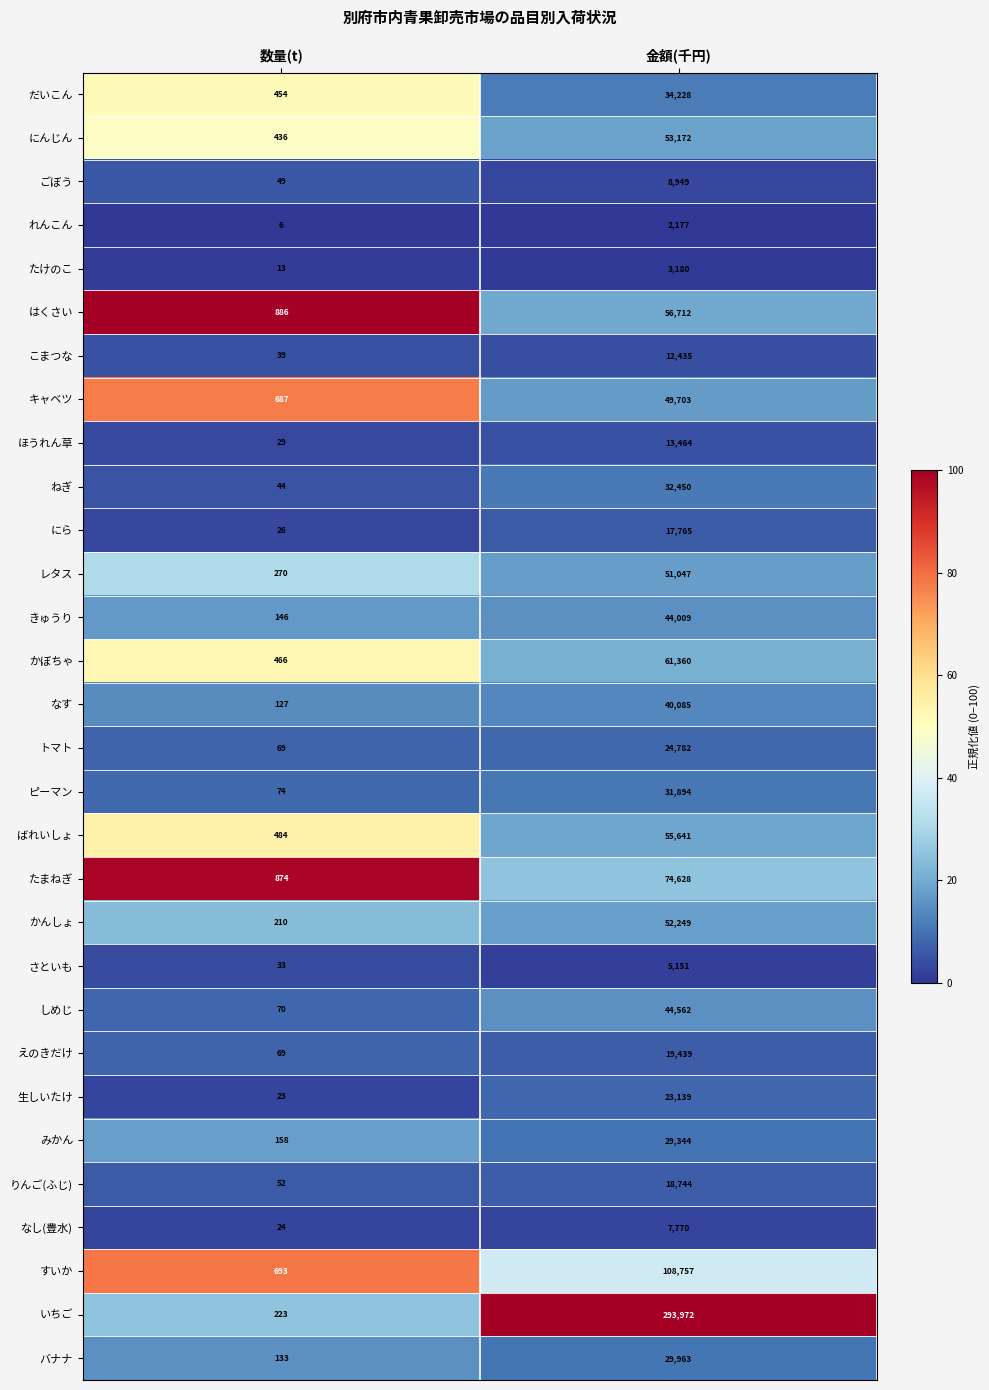

The value of はくさい at 数量(t) is 886. True or false?

True